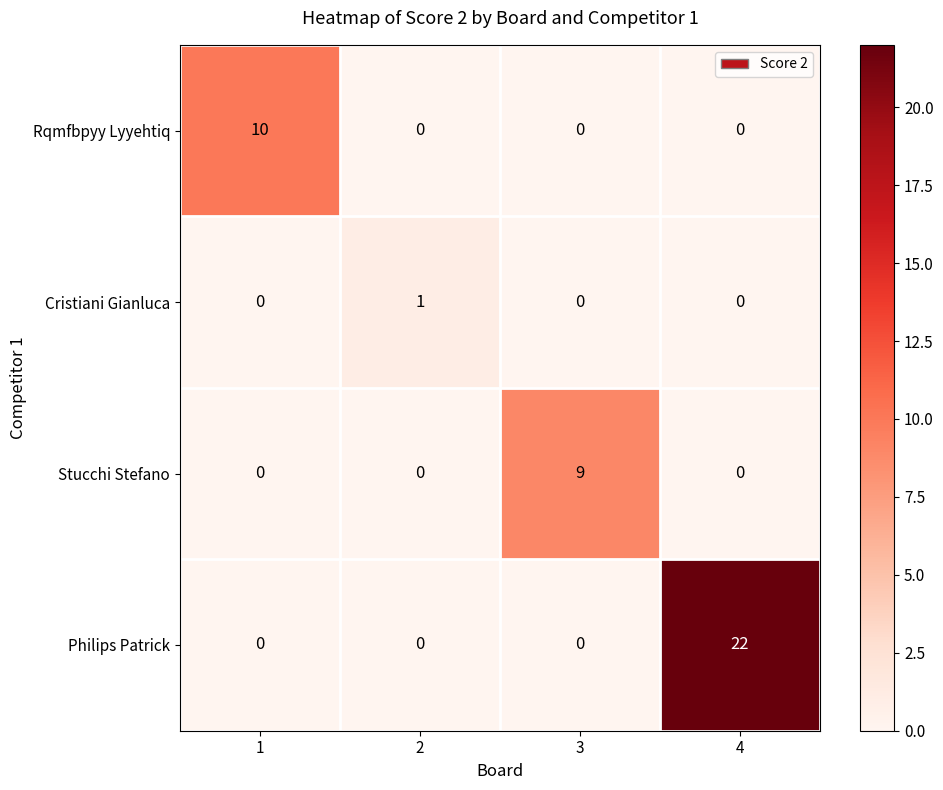

Count the number of data series in this chart.

4